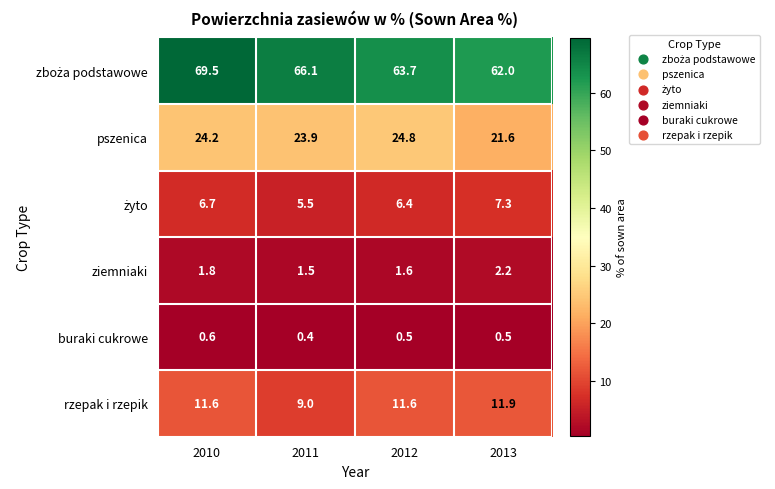

At how many categories does at least one series exceed 30?

4